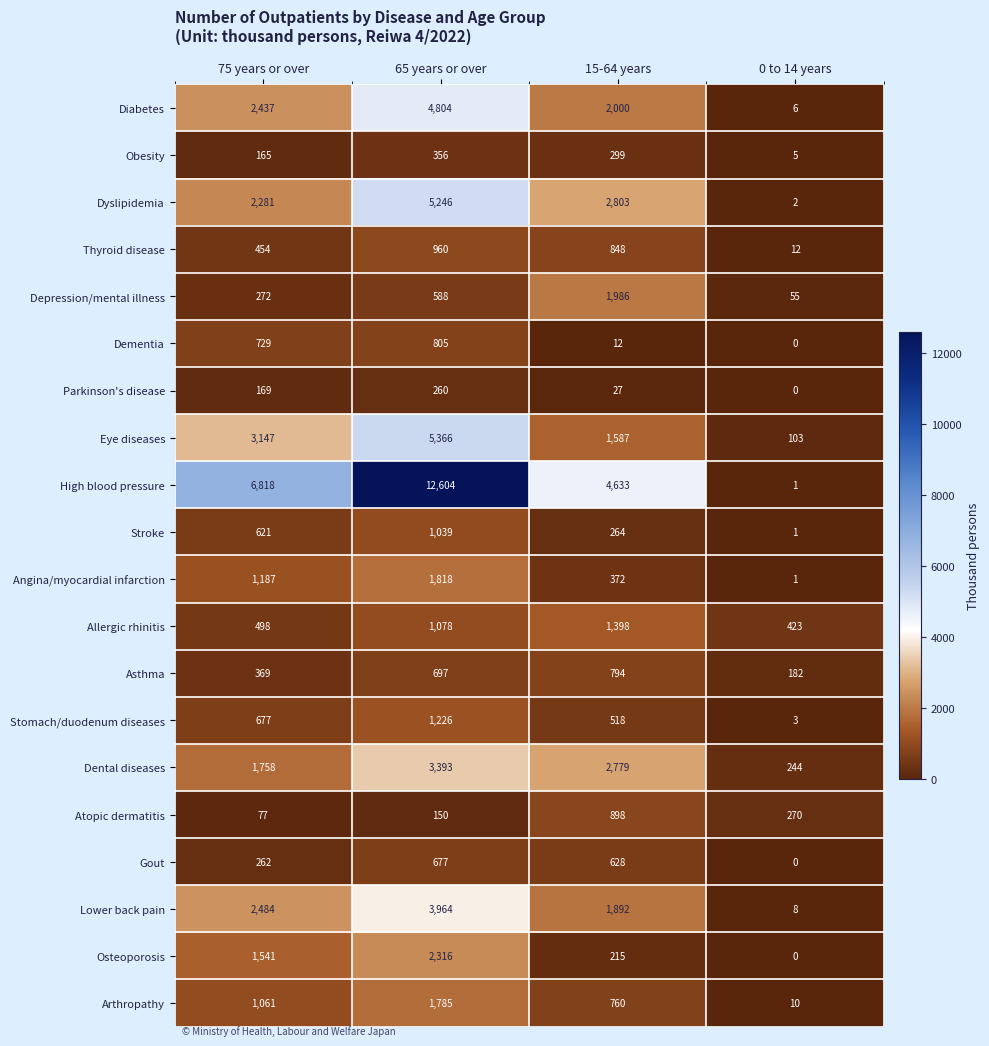

The value of Thyroid disease at 75 years or over is 454. True or false?

True